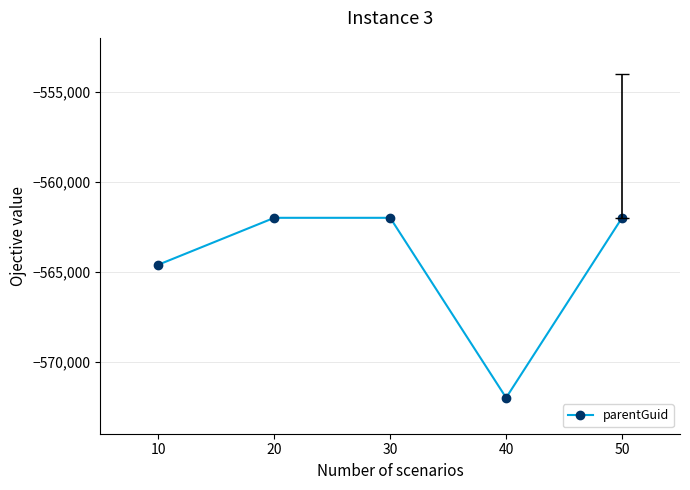

What is the change in value from 10 to 30?

+2605.5